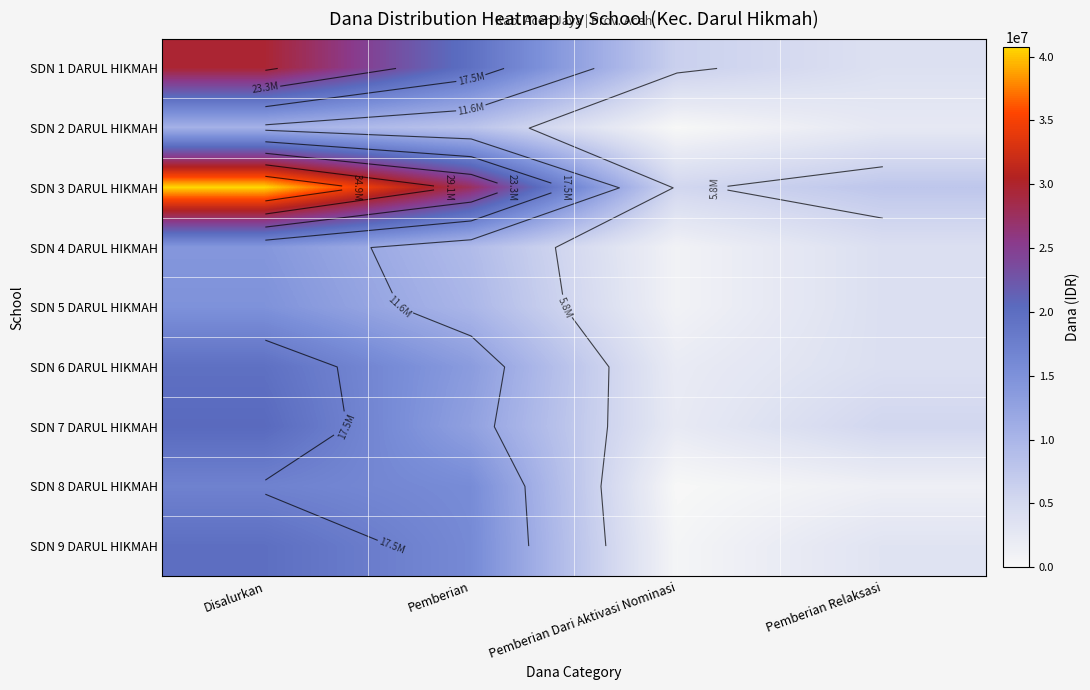

Is the value of SDN 1 DARUL HIKMAH at Pemberian Dari Aktivasi Nominasi greater than the value of SDN 8 DARUL HIKMAH at Disalurkan?

No